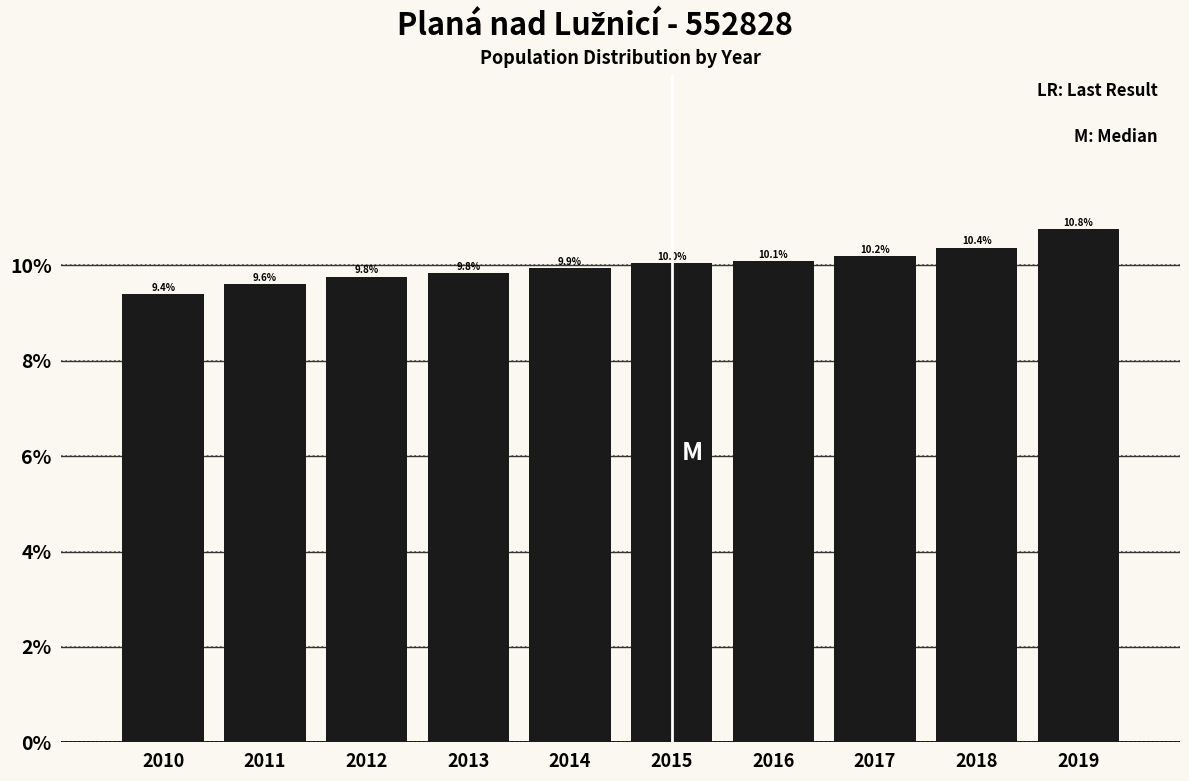

Reading left to right, what are all the values shown in this chart?

2010=9.4	2011=9.6	2012=9.8	2013=9.8	2014=9.9	2015=10.0	2016=10.1	2017=10.2	2018=10.4	2019=10.8